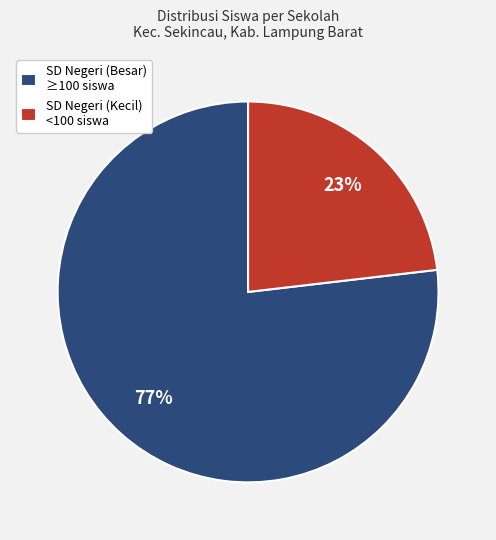

Between SD Negeri (Kecil) <100 siswa and SD Negeri (Besar) ≥100 siswa, which is larger?

SD Negeri (Besar) ≥100 siswa